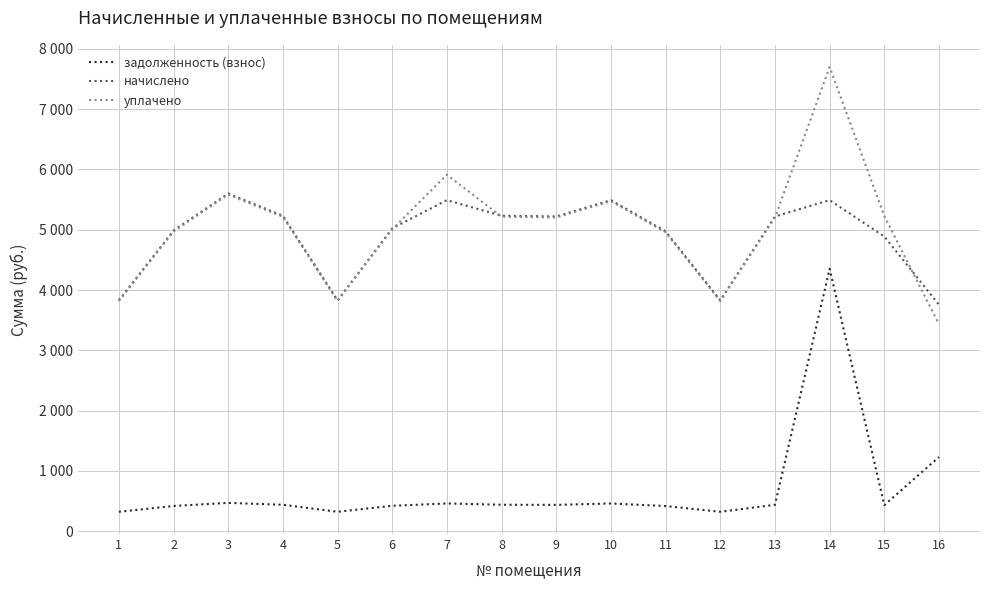

Is it true that задолженность (взнос) equals 418.6 at 6?

True